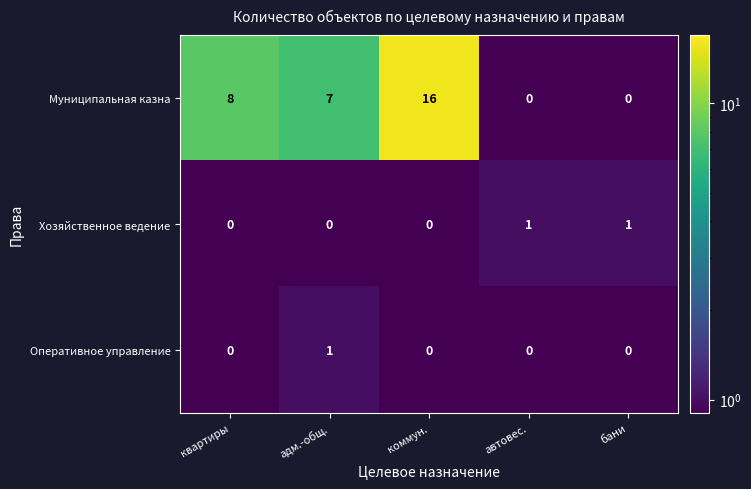

What is the total value across all series at коммун.?

16